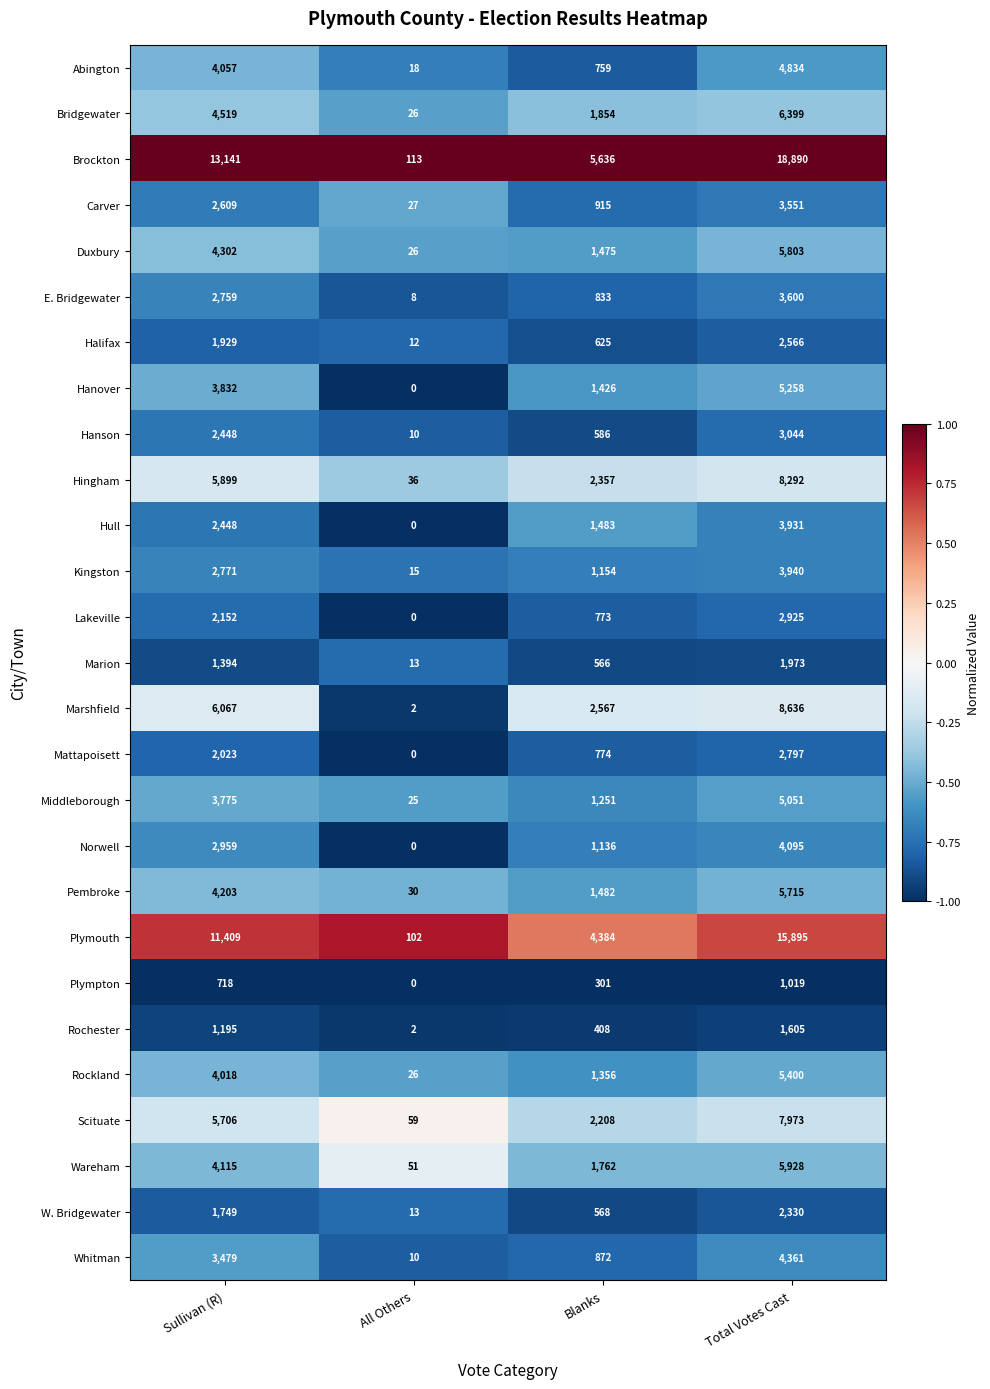

Is it true that Halifax equals 625 at Blanks?

True